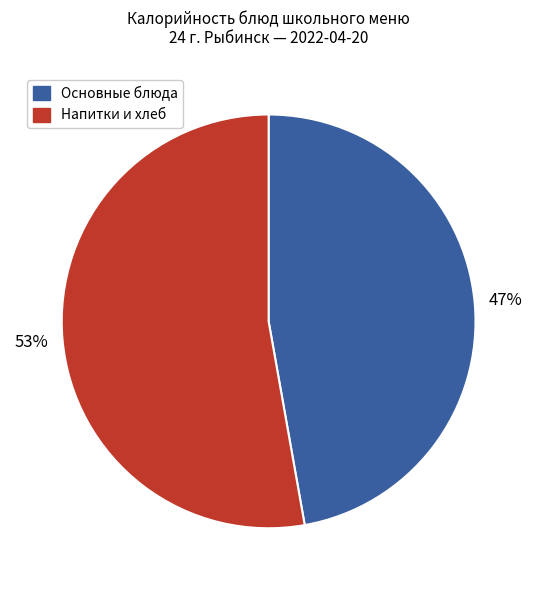

To the nearest percent, what percentage of the pie is Основные блюда?

47%